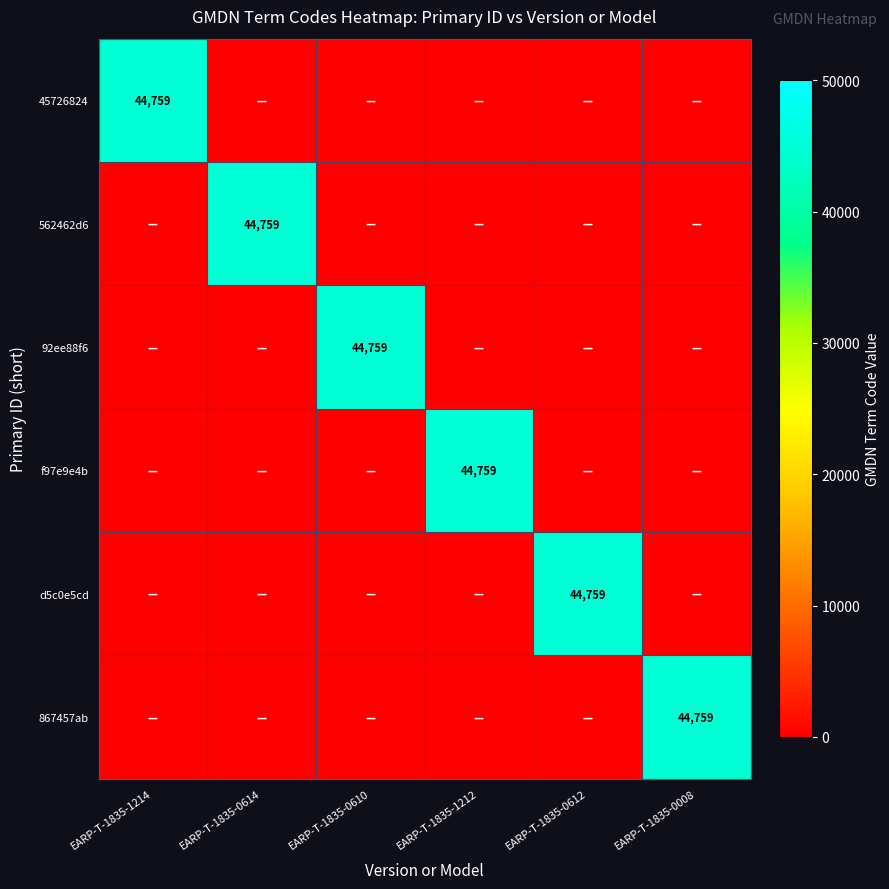

At which category is the sum across all series the highest?

EARP-T-1835-1214